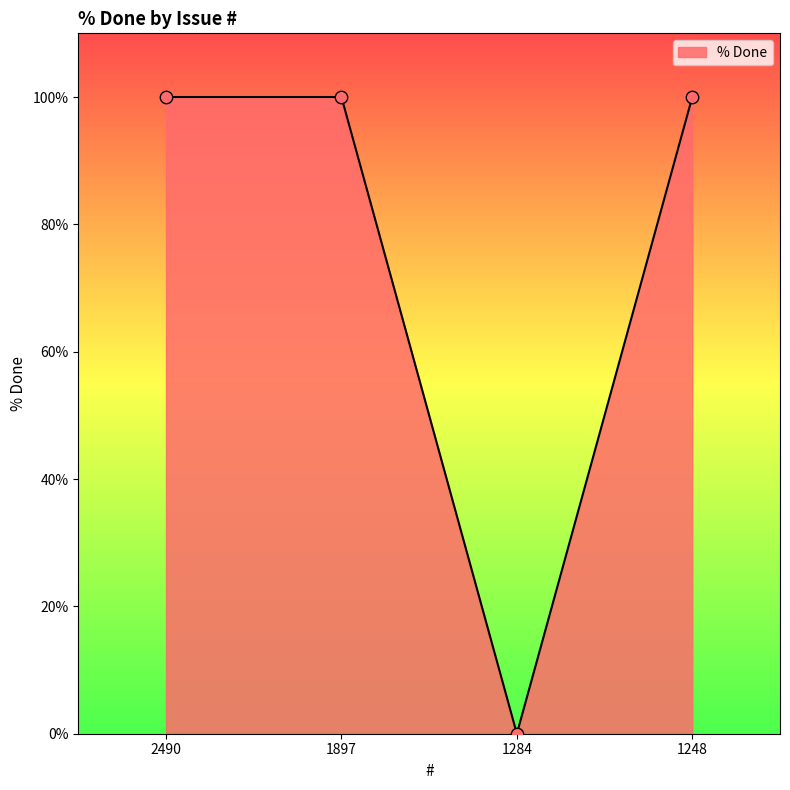

Between 1284 and 1248, which is larger?

1248